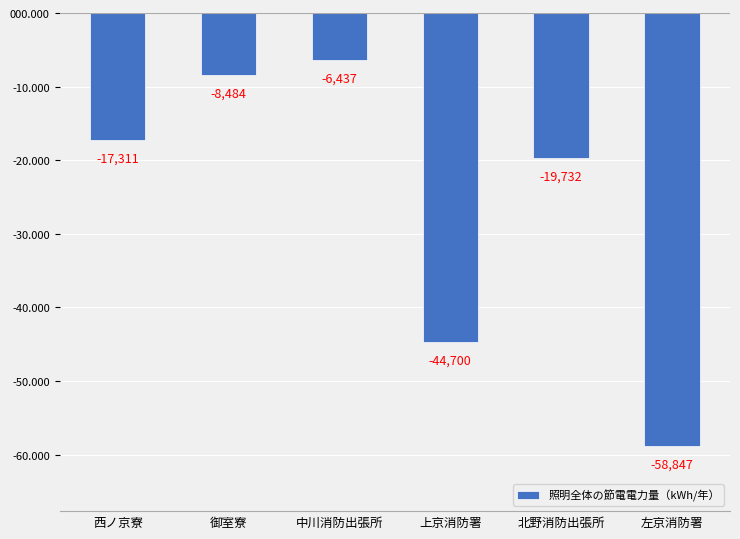

What is the difference between the maximum and minimum values?

52410.7